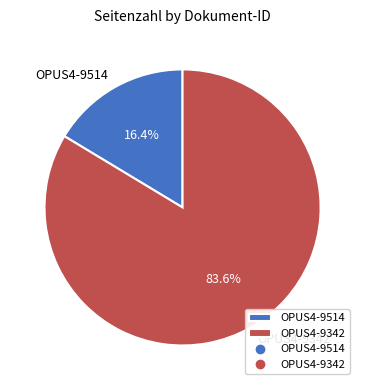

Which category accounts for the majority?

OPUS4-9342